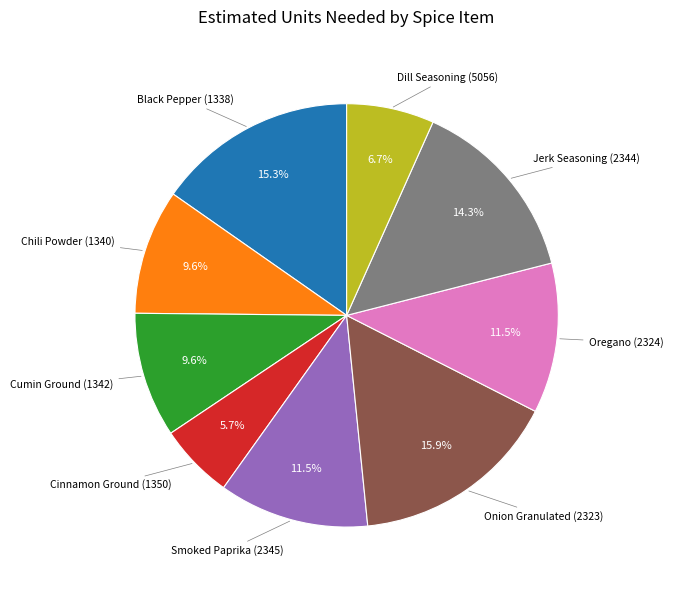

Count the number of slices in the pie.

9